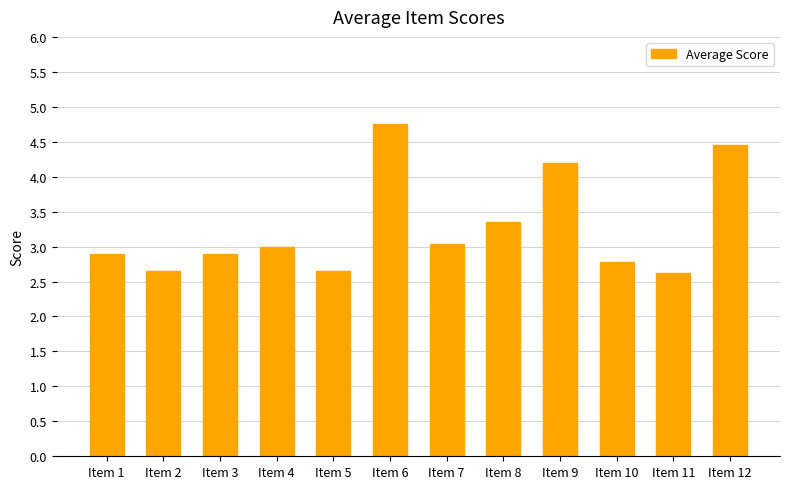

Which label corresponds to the largest value in the chart?

Item 6